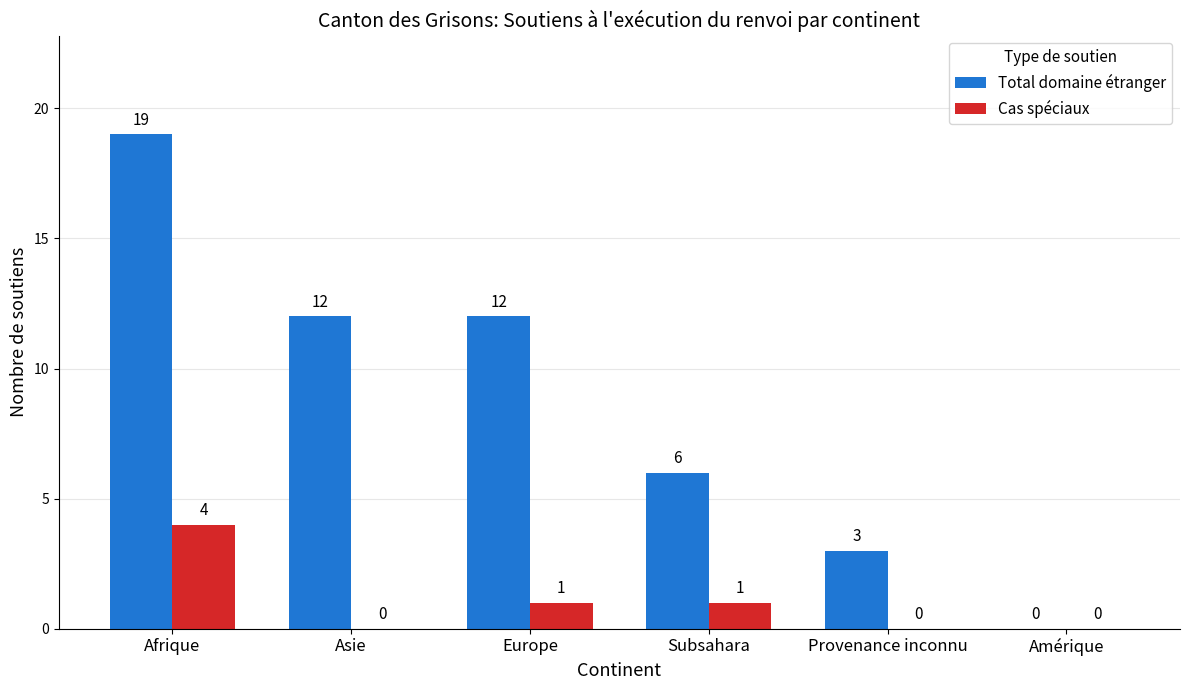

Which series changed the most between Asie and Subsahara?

Total domaine étranger